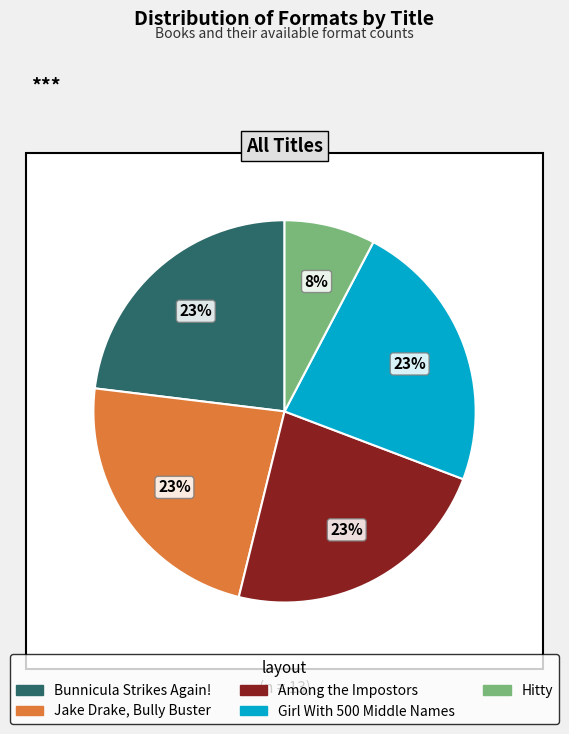

What percentage is the Girl With 500 Middle Names slice, to the nearest percent?

23%